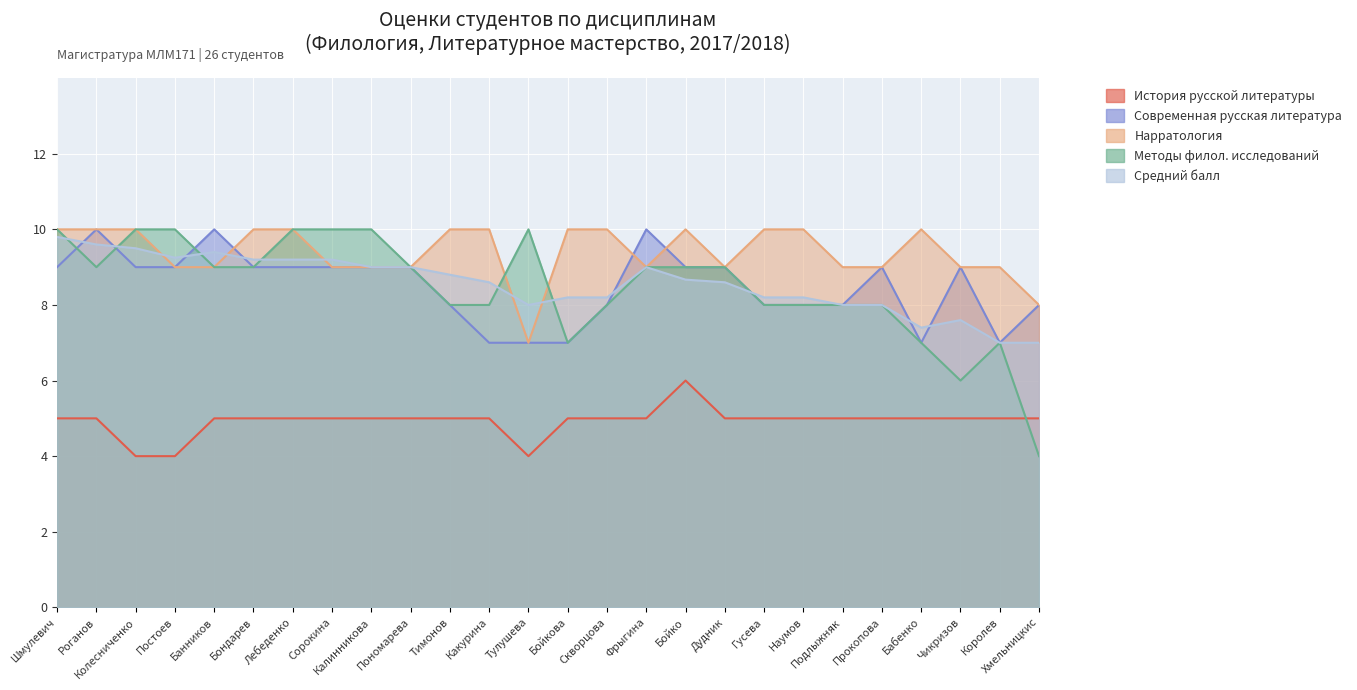

What is the total value across all series at Шмулевич?

43.8